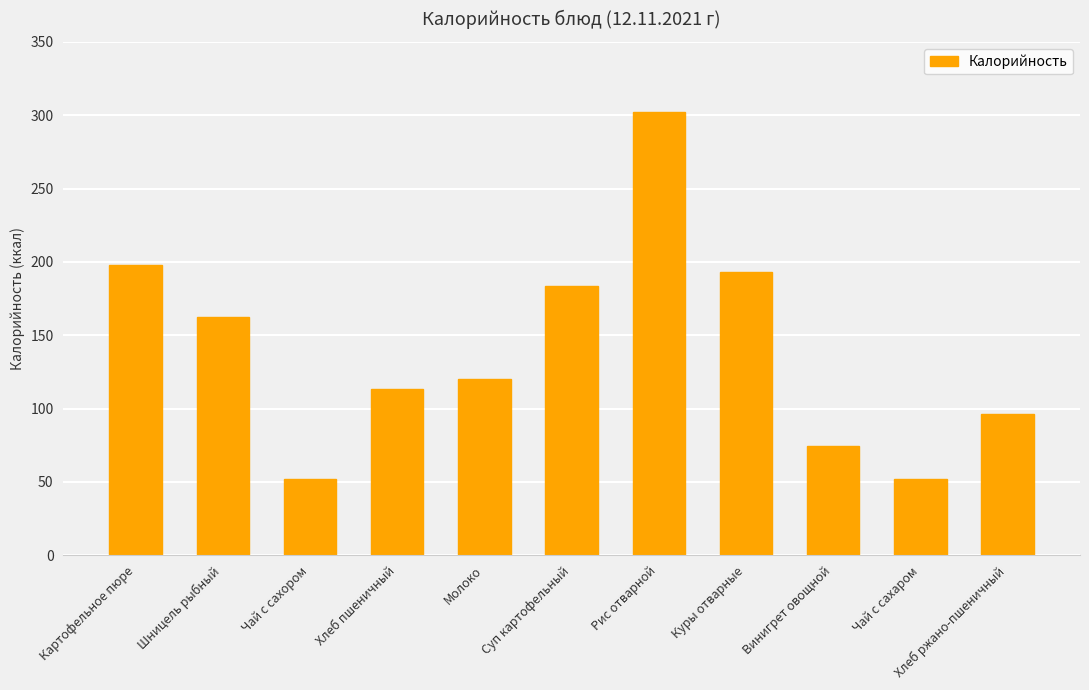

At which label is the value closest to 177?

Суп картофельный